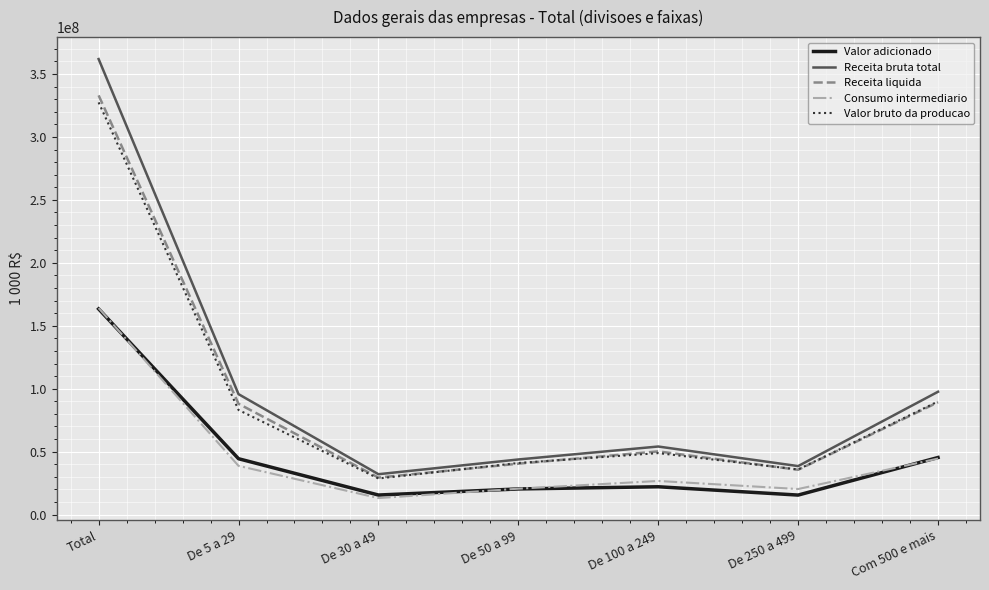

Is the value of Consumo intermediario at De 30 a 49 greater than the value of Valor adicionado at De 100 a 249?

No